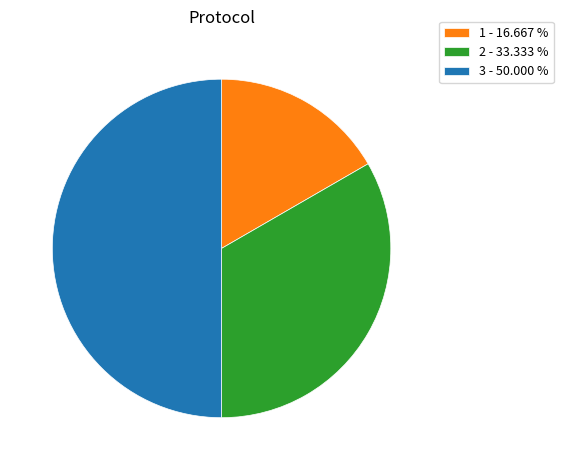

What is the smallest slice in the pie chart?

1 - 16.667 %